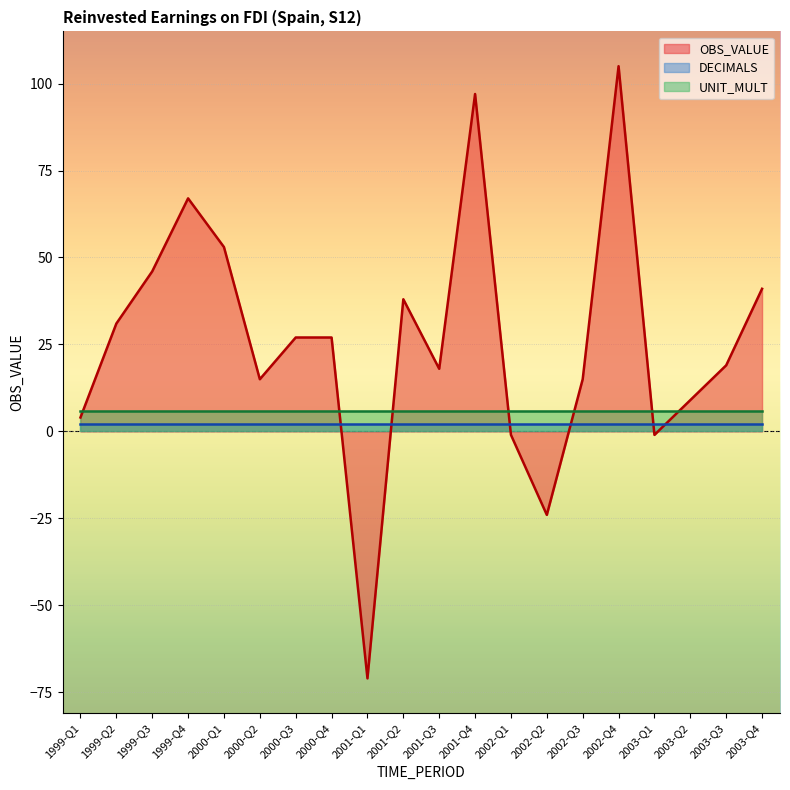

The OBS_VALUE series shows 18 at 2001-Q3. True or false?

True